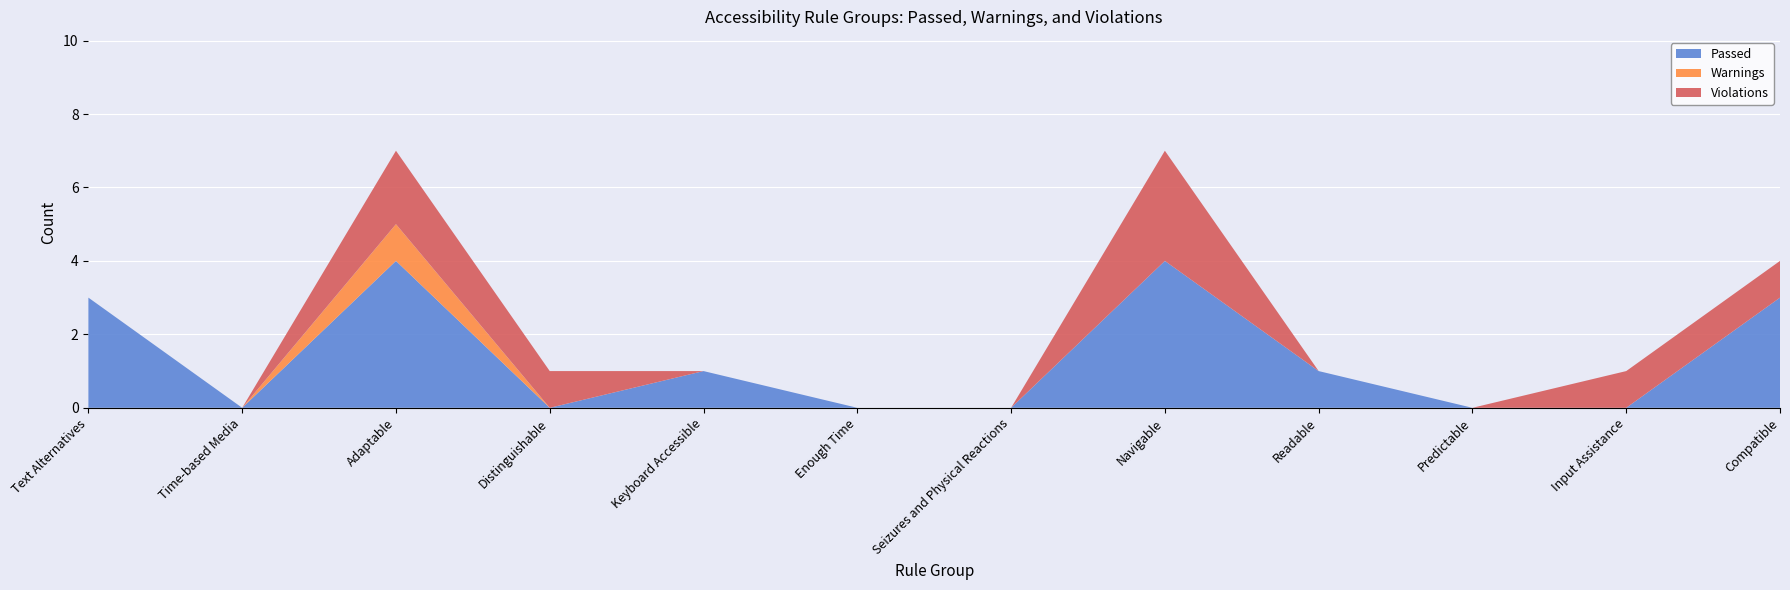

Reading left to right, transcribe all the data shown in this chart.

Passed: Text Alternatives=3	Time-based Media=0	Adaptable=4	Distinguishable=0	Keyboard Accessible=1	Enough Time=0	Seizures and Physical Reactions=0	Navigable=4	Readable=1	Predictable=0	Input Assistance=0	Compatible=3
Warnings: Text Alternatives=0	Time-based Media=0	Adaptable=1	Distinguishable=0	Keyboard Accessible=0	Enough Time=0	Seizures and Physical Reactions=0	Navigable=0	Readable=0	Predictable=0	Input Assistance=0	Compatible=0
Violations: Text Alternatives=0	Time-based Media=0	Adaptable=2	Distinguishable=1	Keyboard Accessible=0	Enough Time=0	Seizures and Physical Reactions=0	Navigable=3	Readable=0	Predictable=0	Input Assistance=1	Compatible=1